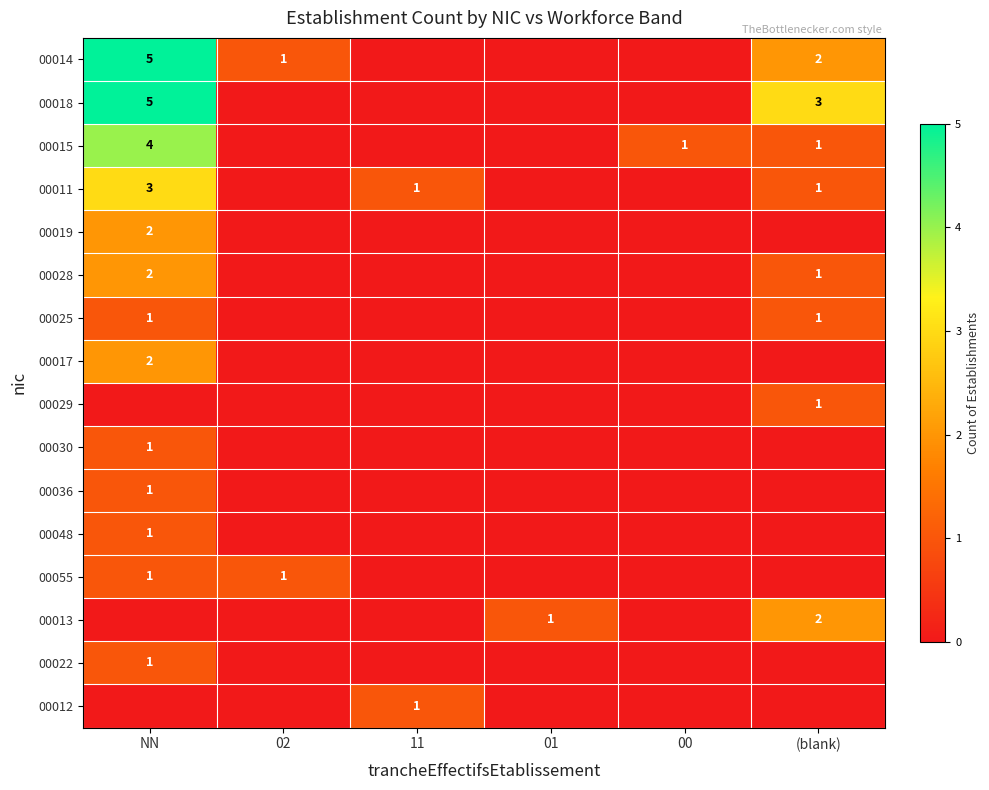

What is the difference between the highest and lowest values at NN?

5